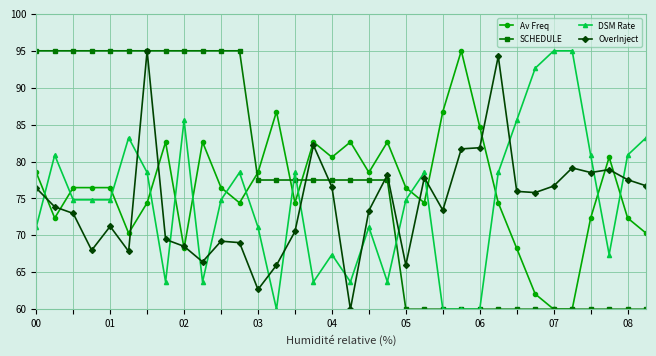

True or false: Av Freq has more than 0 points higher than both neighbors.

True